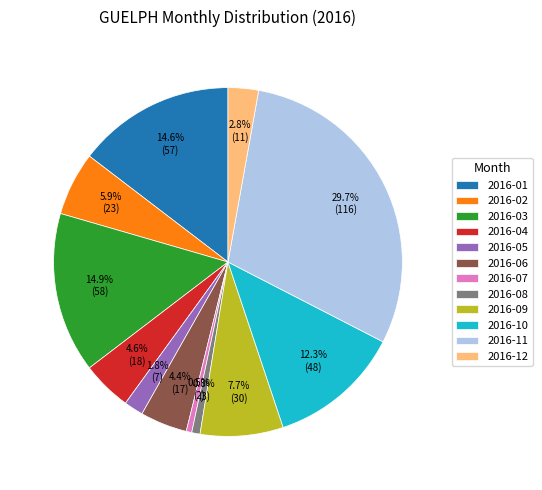

The 2016-11 slice represents 24% of the pie. True or false?

False